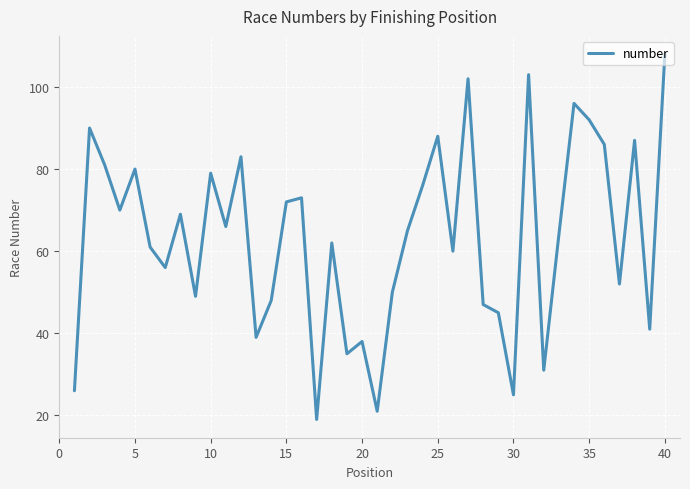

What is the difference between the maximum and minimum values?

89